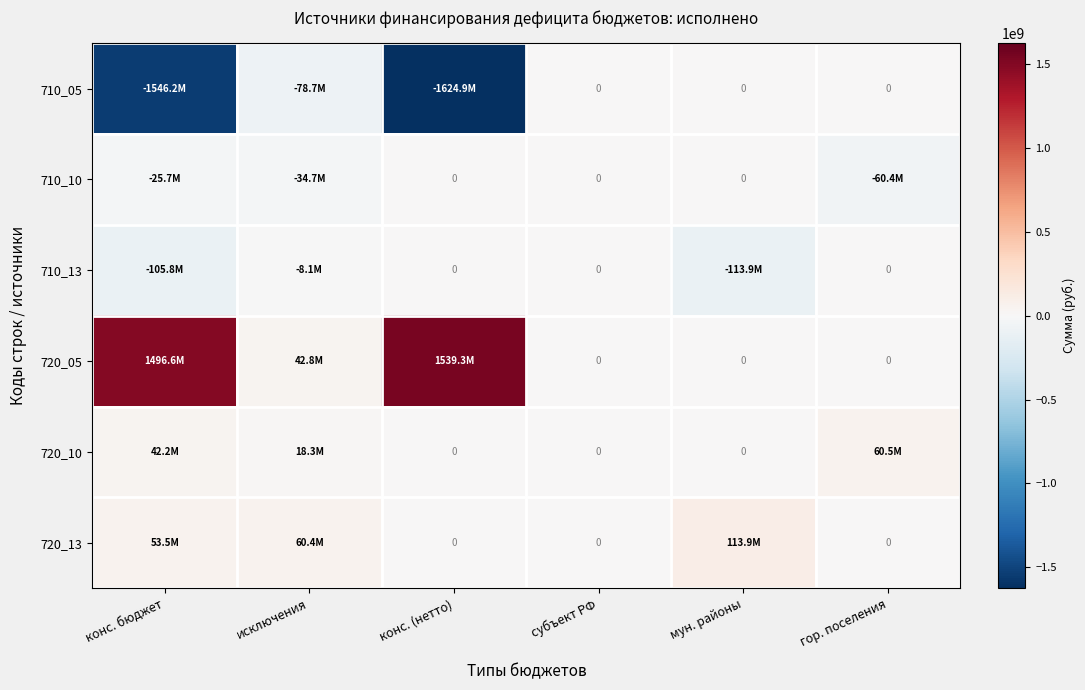

The value of 720_05 at исключения is 24372840.6. True or false?

False